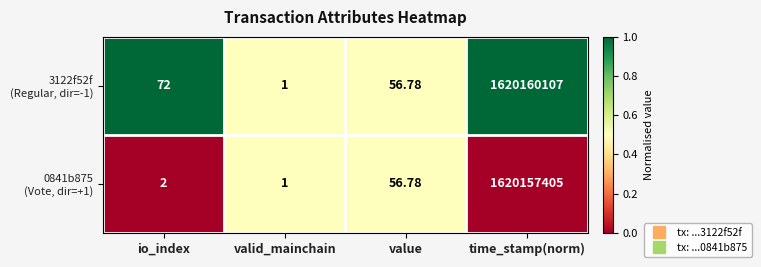

How many data points does each series have?

4